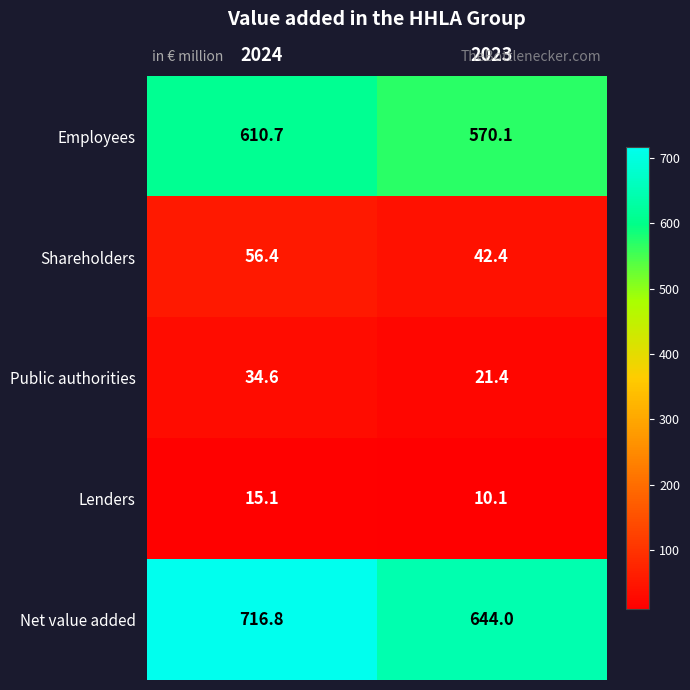

Reading left to right, what are all the values shown in this chart?

Employees: 610.7	570.1
Shareholders: 56.4	42.4
Public authorities: 34.6	21.4
Lenders: 15.1	10.1
Net value added: 716.8	644.0